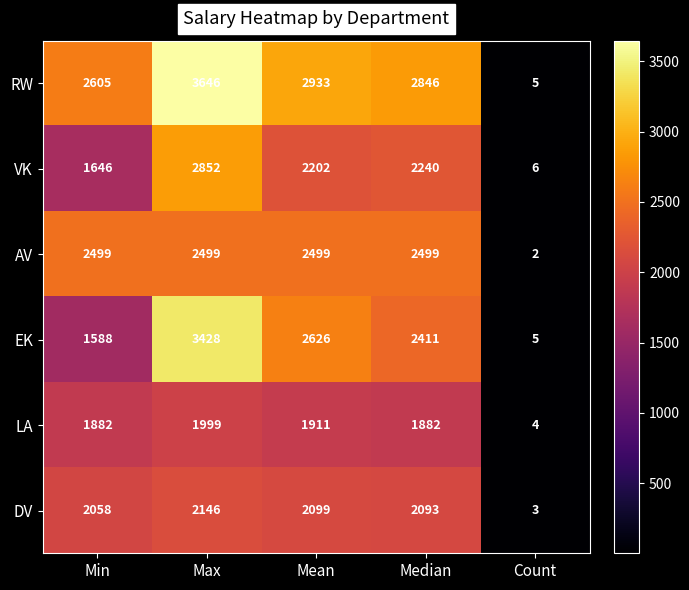

How many data points in DV are less than 2093?

2